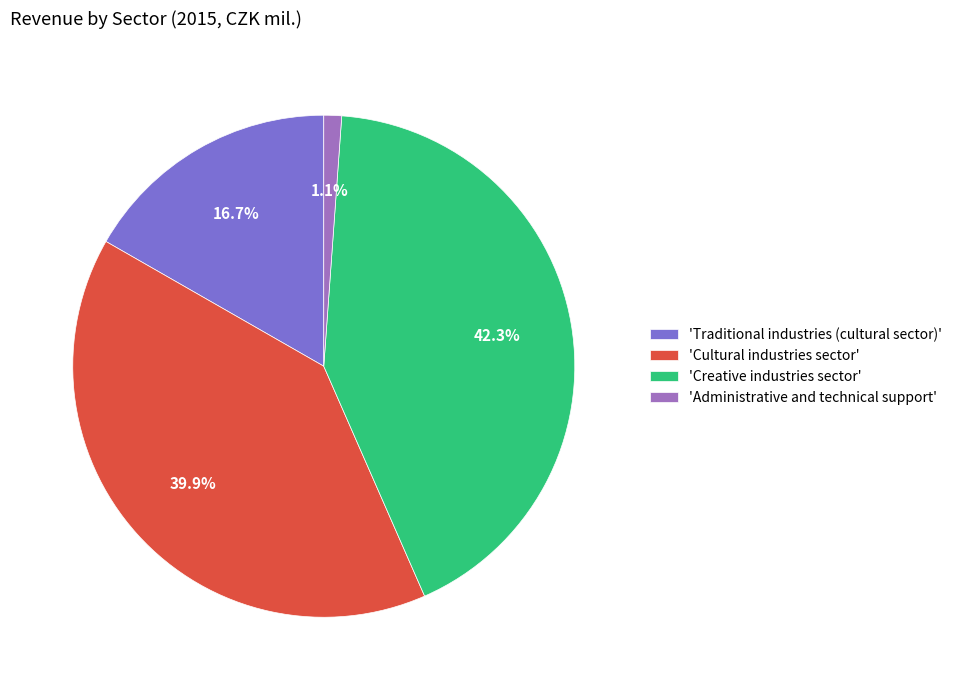

How many segments does this pie chart have?

4